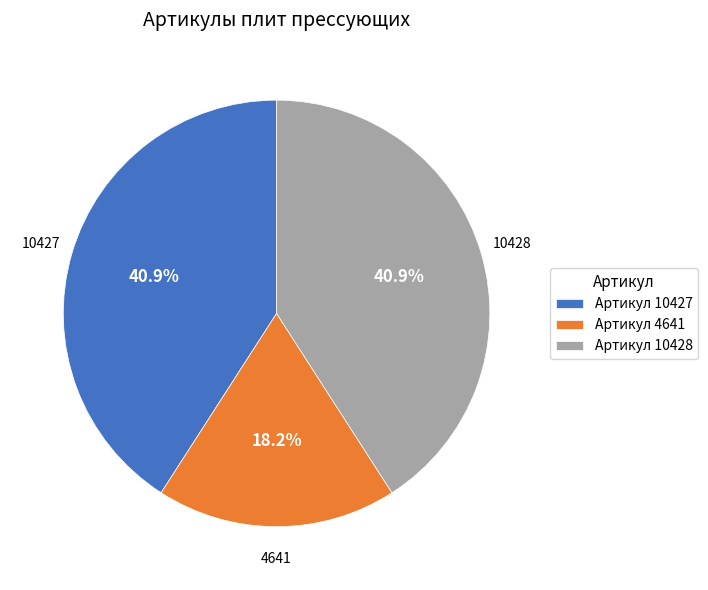

How many segments does this pie chart have?

3